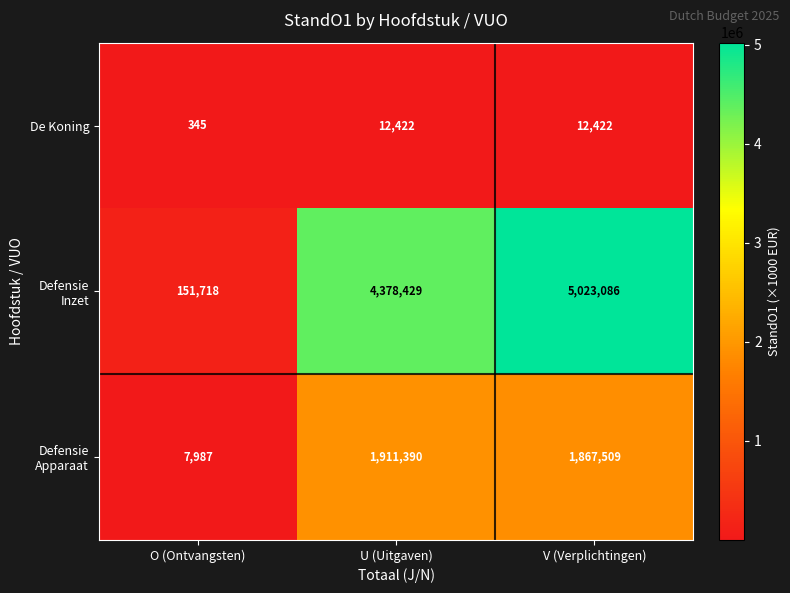

Is it true that De Koning equals 12422 at U (Uitgaven)?

True